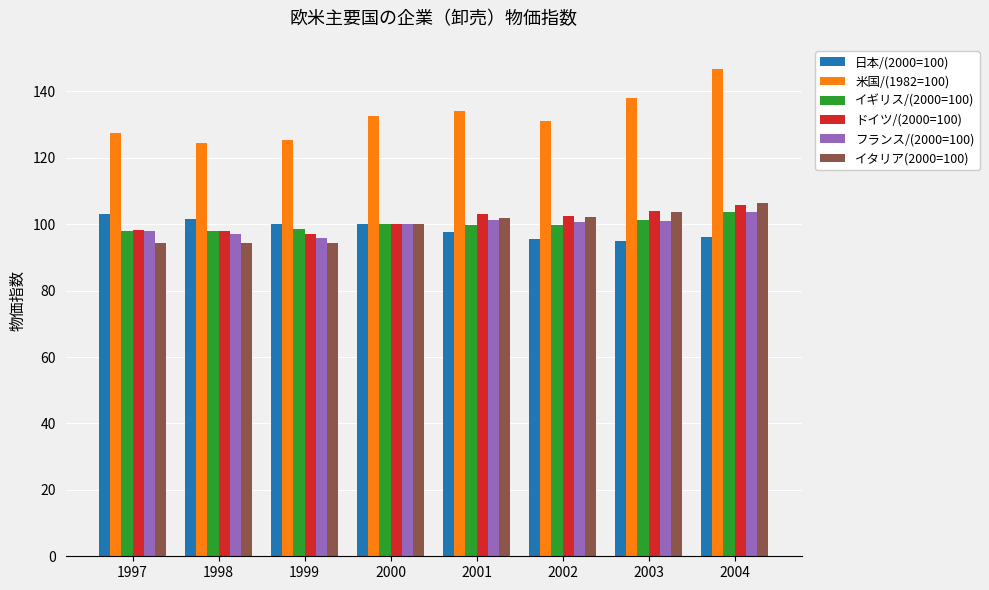

What are all the series names shown in the legend?

日本/(2000=100), 米国/(1982=100), イギリス/(2000=100), ドイツ/(2000=100), フランス/(2000=100), イタリア(2000=100)